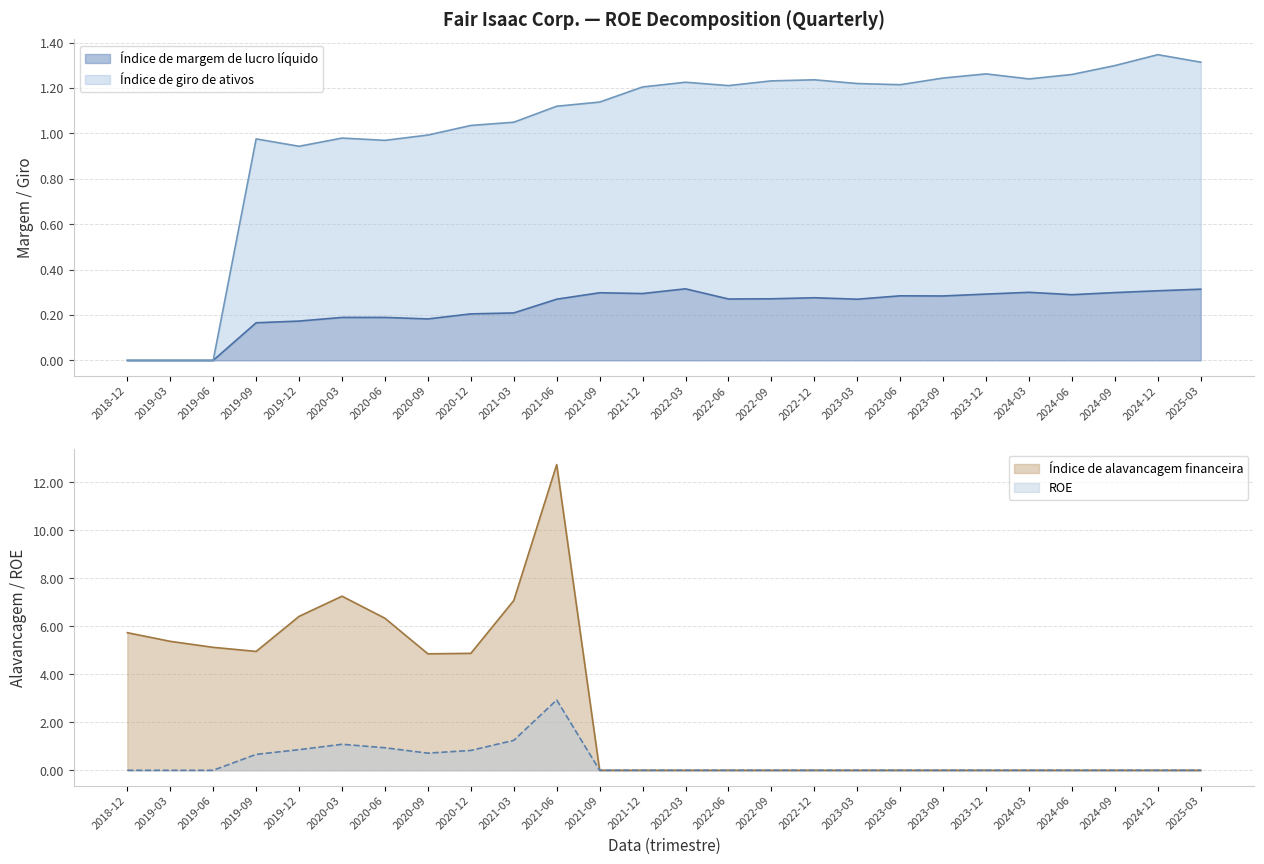

How many positive values does the ROE series have?

8